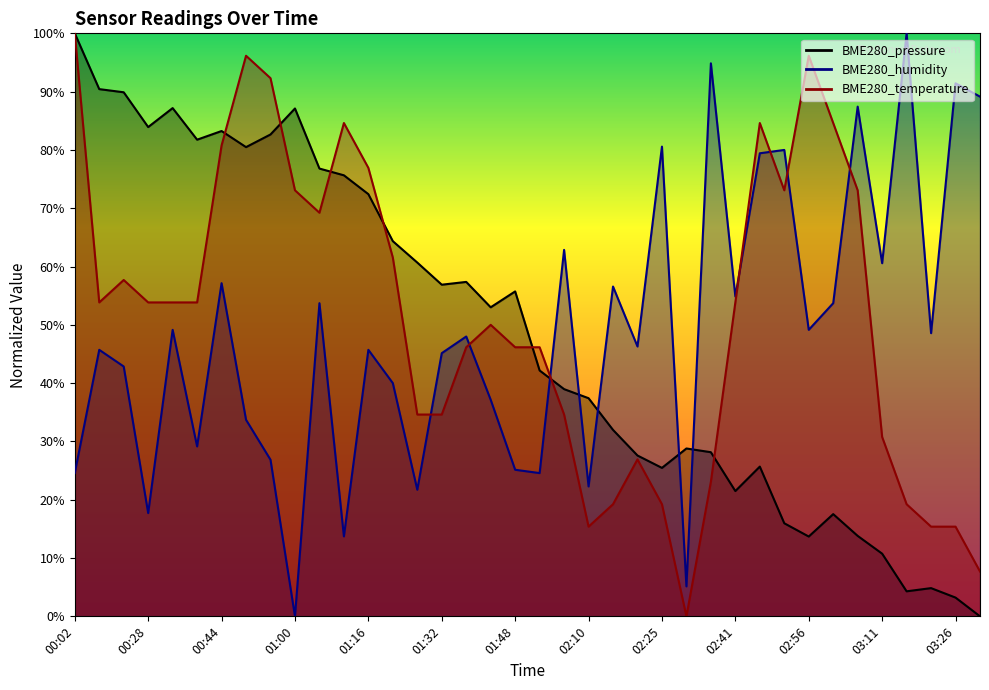

True or false: BME280_humidity and BME280_pressure intersect in this chart.

True